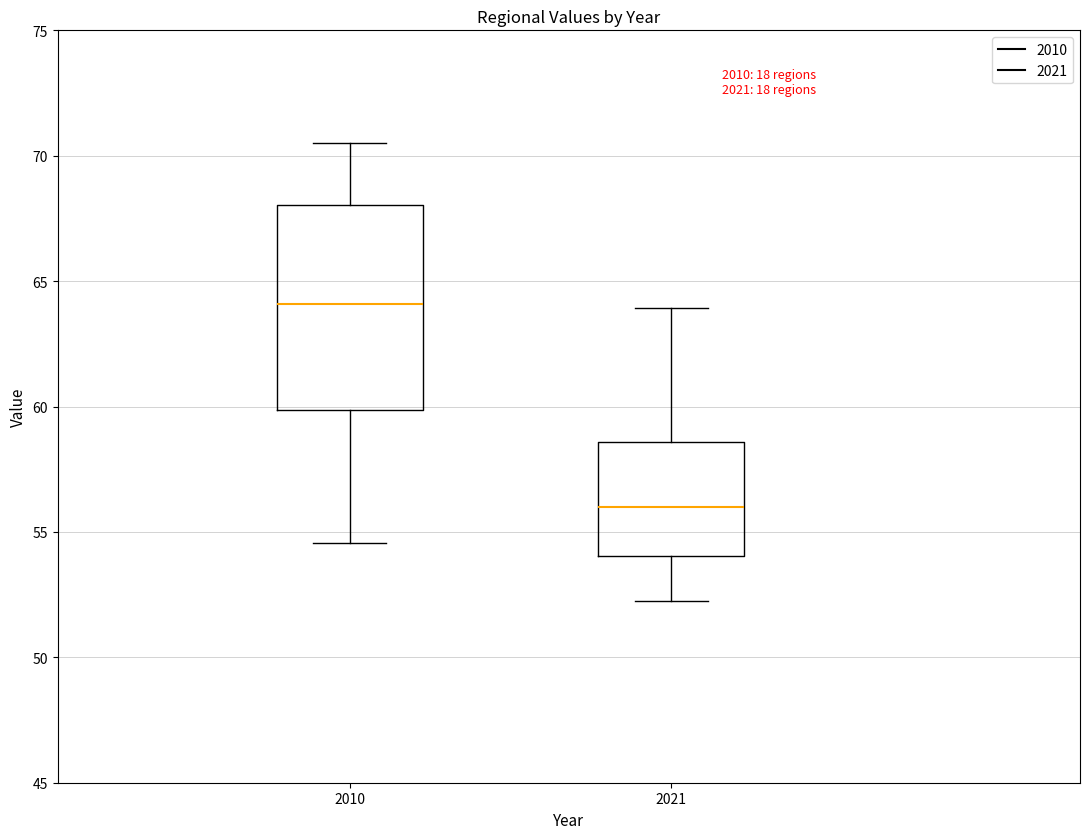

Reading left to right, read every box against the y-axis: the position of its median line, the range the box covers, and the ends of its whiskers. The values are not printed on the chart, so give them approximately, as read against the axis.

2010: median 64.0, box 60.0 to 68.0, whiskers 54.5 to 70.5
2021: median 56.0, box 54.0 to 58.5, whiskers 52.0 to 64.0